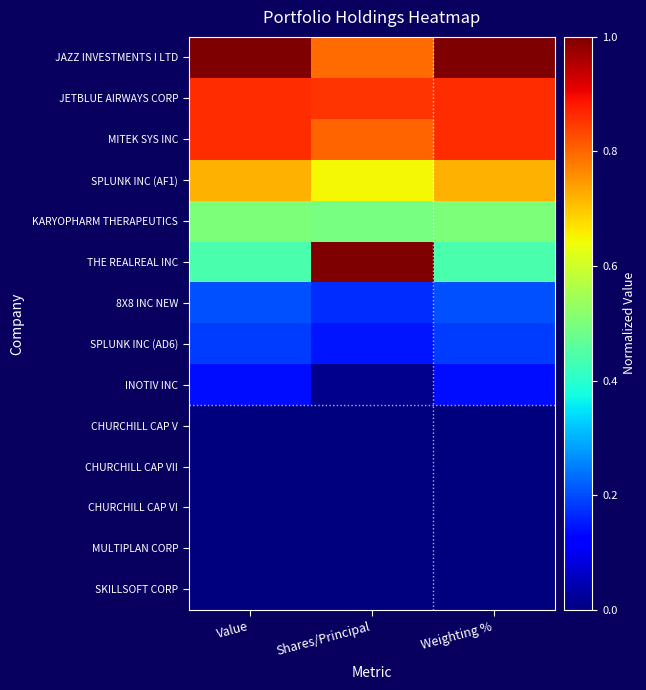

Reading right to left, extract all data points from this chart.

JAZZ INVESTMENTS I LTD: Weighting %=1.0	Shares/Principal=0.8	Value=1.0
JETBLUE AIRWAYS CORP: Weighting %=0.9	Shares/Principal=0.9	Value=0.9
MITEK SYS INC: Weighting %=0.9	Shares/Principal=0.8	Value=0.9
SPLUNK INC (AF1): Weighting %=0.7	Shares/Principal=0.6	Value=0.7
KARYOPHARM THERAPEUTICS: Weighting %=0.5	Shares/Principal=0.5	Value=0.5
THE REALREAL INC: Weighting %=0.4	Shares/Principal=1.0	Value=0.4
8X8 INC NEW: Weighting %=0.2	Shares/Principal=0.2	Value=0.2
SPLUNK INC (AD6): Weighting %=0.2	Shares/Principal=0.1	Value=0.2
INOTIV INC: Weighting %=0.1	Shares/Principal=0.0	Value=0.1
CHURCHILL CAP V: Weighting %=0.0	Shares/Principal=0.0	Value=0.0
CHURCHILL CAP VII: Weighting %=0.0	Shares/Principal=0.0	Value=0.0
CHURCHILL CAP VI: Weighting %=0.0	Shares/Principal=0.0	Value=0.0
MULTIPLAN CORP: Weighting %=0.0	Shares/Principal=0.0	Value=0.0
SKILLSOFT CORP: Weighting %=0.0	Shares/Principal=0.0	Value=0.0